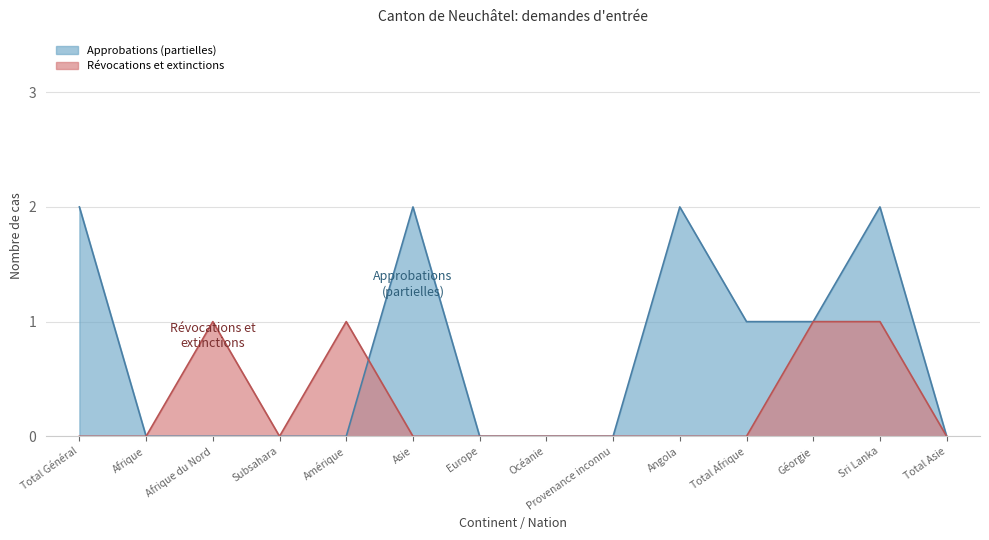

Which series has the widest spread of values?

Approbations (partielles)